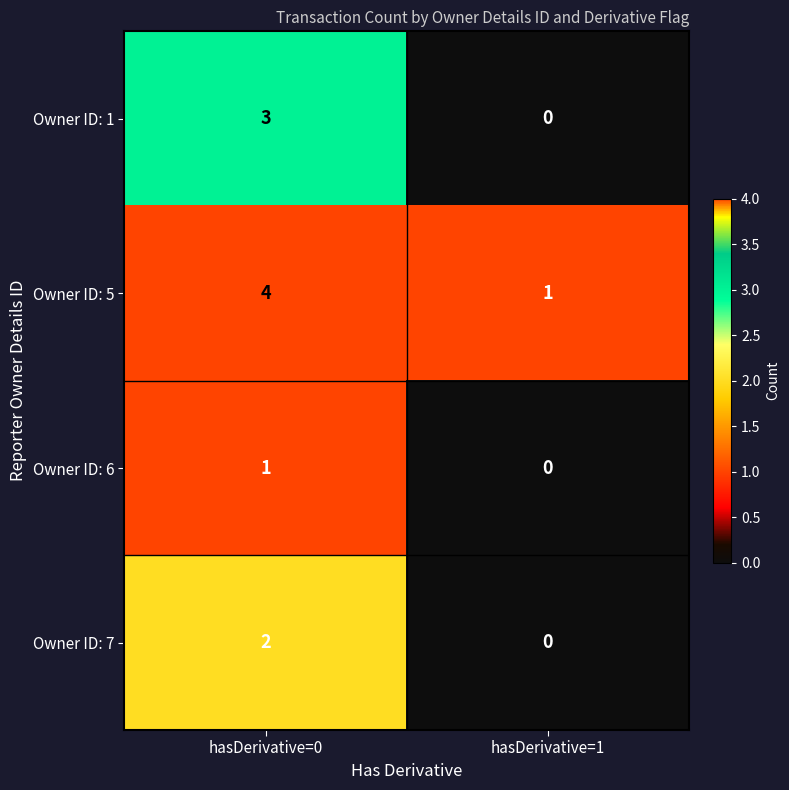

True or false: Owner ID: 6 has a value of -1 at hasDerivative=1.

False